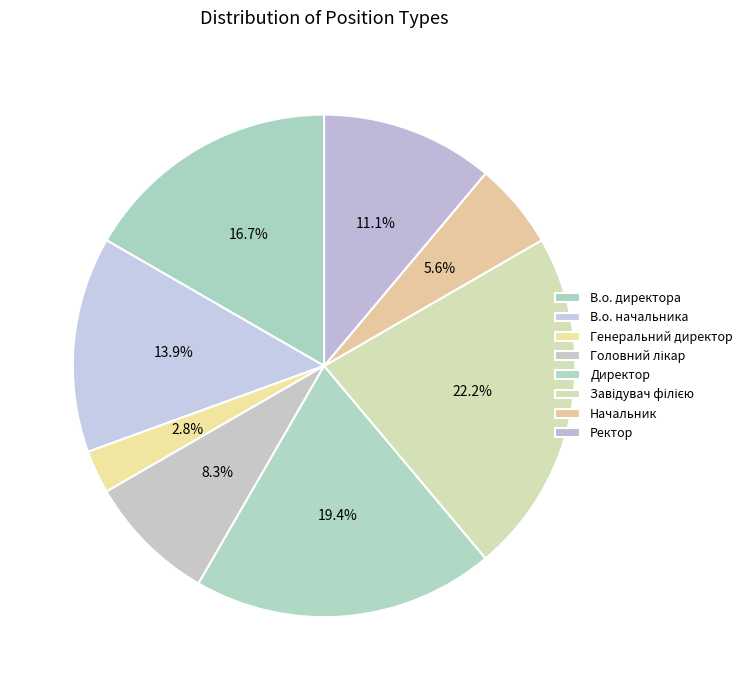

To the nearest percent, what portion does В.о. директора represent?

17%